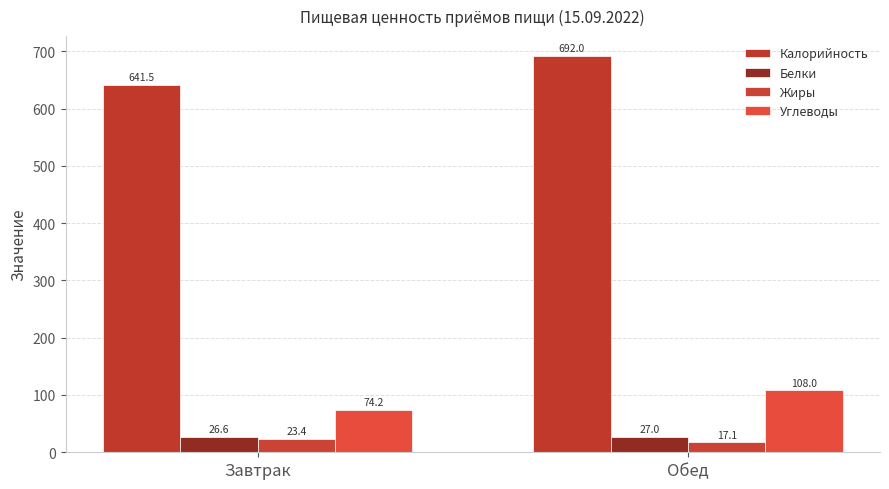

Reading right to left, extract all data points from this chart.

Калорийность: 692.0	641.5
Белки: 27.0	26.6
Жиры: 17.1	23.4
Углеводы: 108.0	74.2